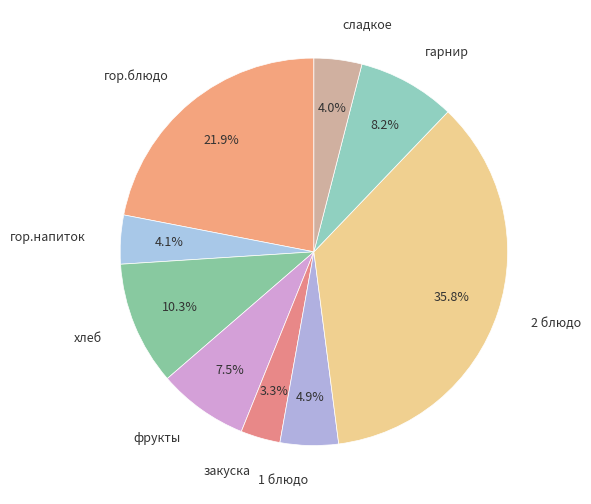

Which slice is the largest?

2 блюдо